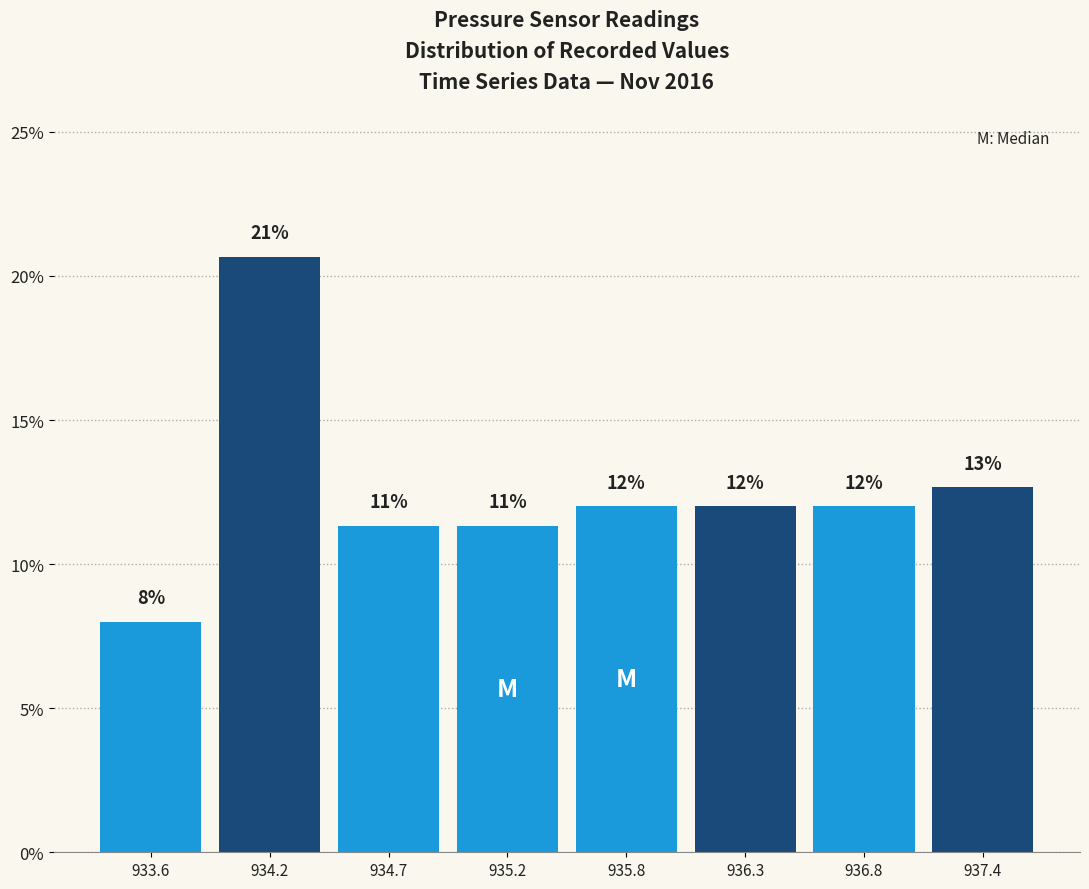

The chart shows a value of 20.7 at 934.2. True or false?

True